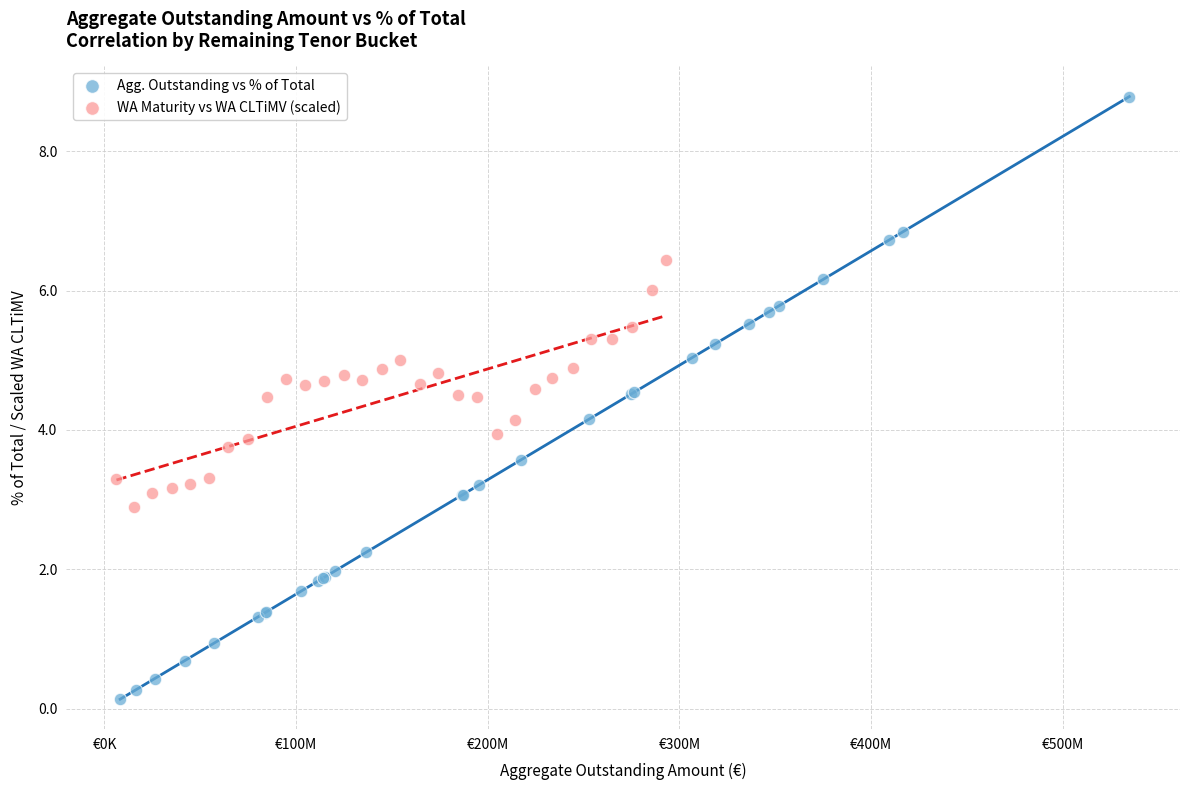

Which series reaches the maximum Y coordinate?

Agg. Outstanding vs % of Total